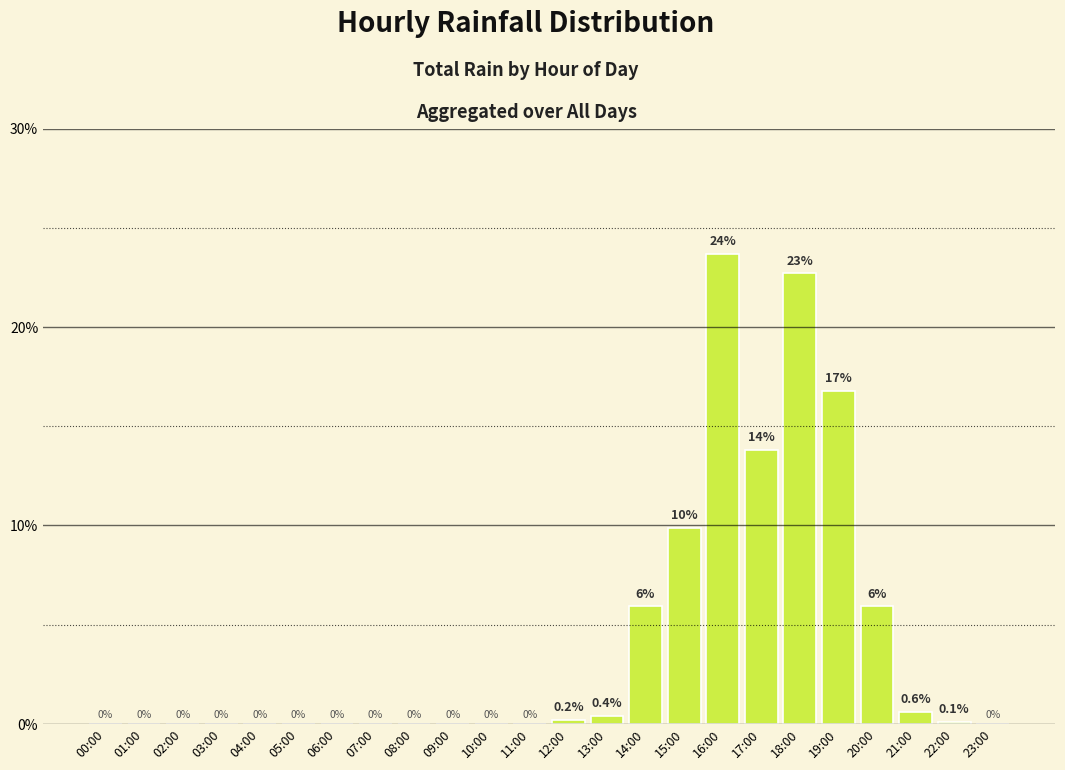

Which category has the highest value across all series?

16:00